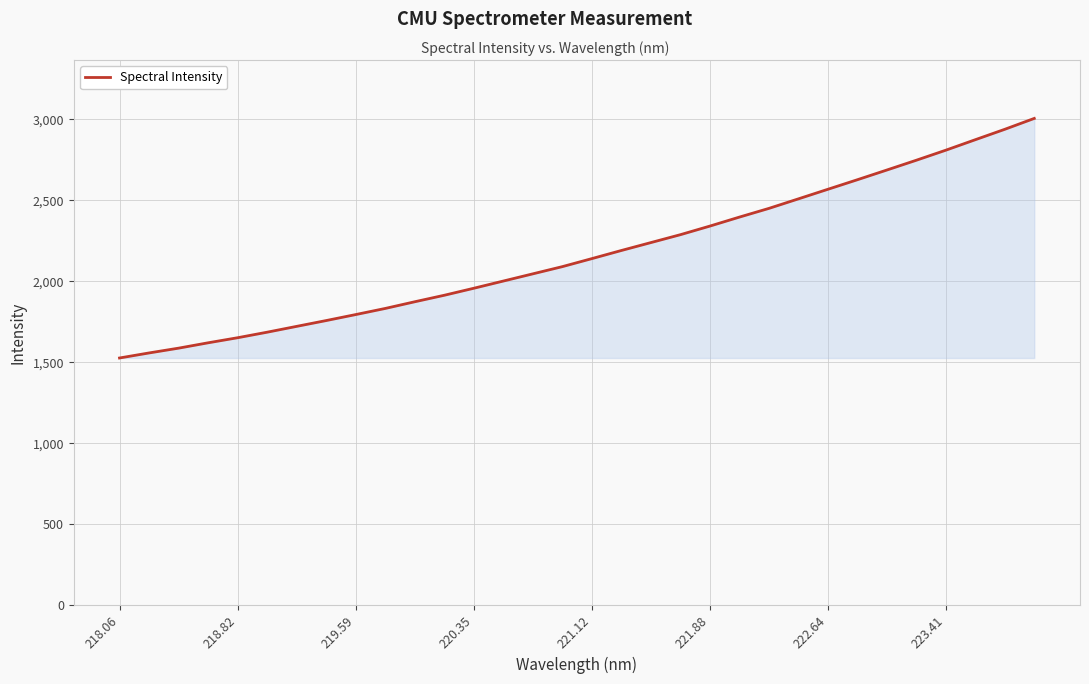

What is the minimum value shown in the chart?

1526.7